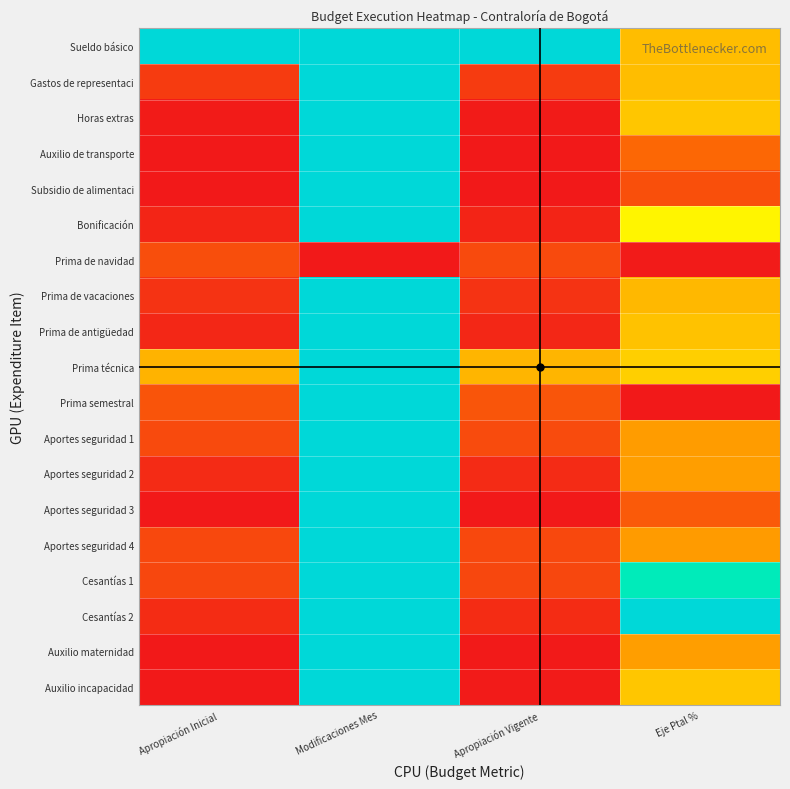

Reading right to left, list all the values displayed in this chart.

Sueldo básico: Eje Ptal %=0.4	Apropiación Vigente=1.0	Modificaciones Mes=1.0	Apropiación Inicial=1.0
Gastos de representaci: Eje Ptal %=0.4	Apropiación Vigente=0.1	Modificaciones Mes=1.0	Apropiación Inicial=0.1
Horas extras: Eje Ptal %=0.4	Apropiación Vigente=0.0	Modificaciones Mes=1.0	Apropiación Inicial=0.0
Auxilio de transporte: Eje Ptal %=0.2	Apropiación Vigente=0.0	Modificaciones Mes=1.0	Apropiación Inicial=0.0
Subsidio de alimentaci: Eje Ptal %=0.1	Apropiación Vigente=0.0	Modificaciones Mes=1.0	Apropiación Inicial=0.0
Bonificación: Eje Ptal %=0.5	Apropiación Vigente=0.0	Modificaciones Mes=1.0	Apropiación Inicial=0.0
Prima de navidad: Eje Ptal %=0.0	Apropiación Vigente=0.1	Modificaciones Mes=0.0	Apropiación Inicial=0.1
Prima de vacaciones: Eje Ptal %=0.4	Apropiación Vigente=0.1	Modificaciones Mes=1.0	Apropiación Inicial=0.1
Prima de antigüedad: Eje Ptal %=0.4	Apropiación Vigente=0.0	Modificaciones Mes=1.0	Apropiación Inicial=0.0
Prima técnica: Eje Ptal %=0.4	Apropiación Vigente=0.4	Modificaciones Mes=1.0	Apropiación Inicial=0.4
Prima semestral: Eje Ptal %=0.0	Apropiación Vigente=0.1	Modificaciones Mes=1.0	Apropiación Inicial=0.1
Aportes seguridad 1: Eje Ptal %=0.3	Apropiación Vigente=0.1	Modificaciones Mes=1.0	Apropiación Inicial=0.1
Aportes seguridad 2: Eje Ptal %=0.3	Apropiación Vigente=0.0	Modificaciones Mes=1.0	Apropiación Inicial=0.0
Aportes seguridad 3: Eje Ptal %=0.2	Apropiación Vigente=0.0	Modificaciones Mes=1.0	Apropiación Inicial=0.0
Aportes seguridad 4: Eje Ptal %=0.3	Apropiación Vigente=0.1	Modificaciones Mes=1.0	Apropiación Inicial=0.1
Cesantías 1: Eje Ptal %=0.9	Apropiación Vigente=0.1	Modificaciones Mes=1.0	Apropiación Inicial=0.1
Cesantías 2: Eje Ptal %=1.0	Apropiación Vigente=0.0	Modificaciones Mes=1.0	Apropiación Inicial=0.0
Auxilio maternidad: Eje Ptal %=0.3	Apropiación Vigente=0.0	Modificaciones Mes=1.0	Apropiación Inicial=0.0
Auxilio incapacidad: Eje Ptal %=0.4	Apropiación Vigente=0.0	Modificaciones Mes=1.0	Apropiación Inicial=0.0